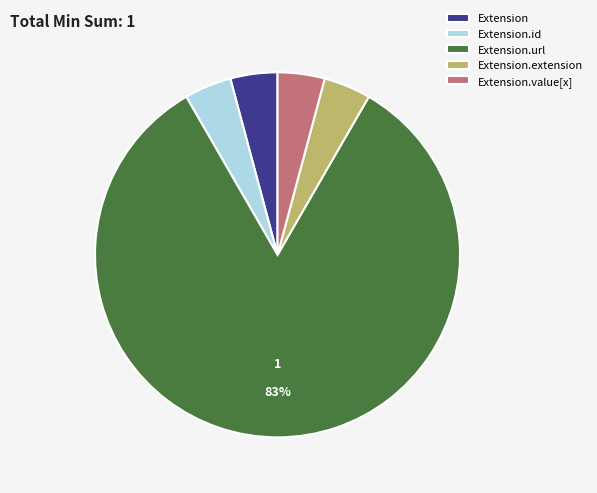

How many slices are in this pie chart?

5